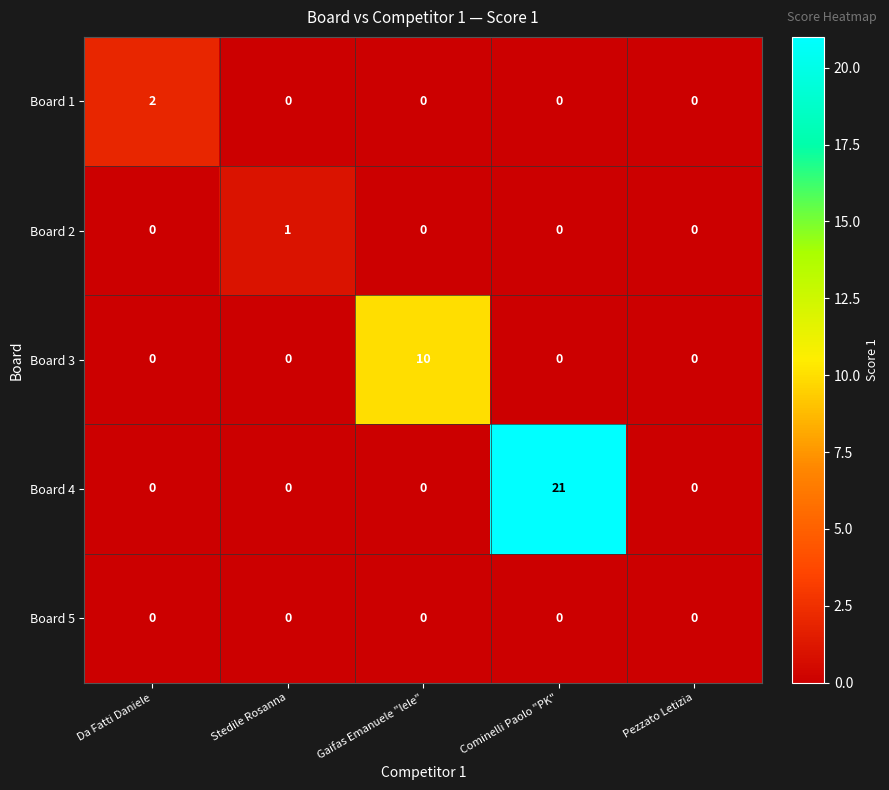

Count the number of categories in the chart.

5